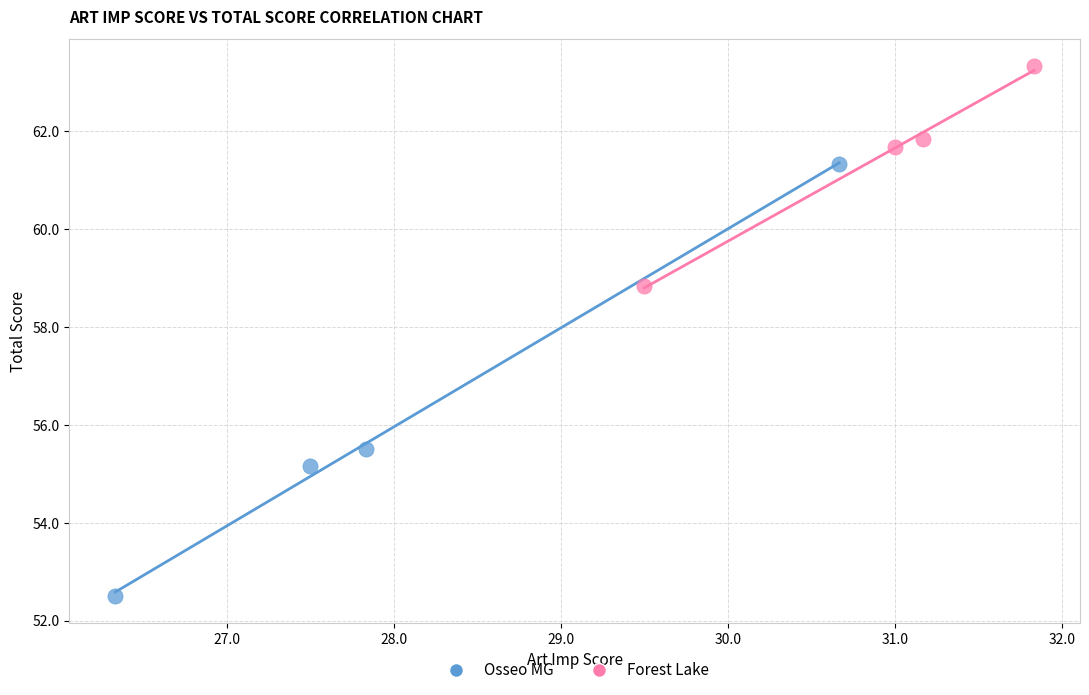

Which series reaches the minimum Y coordinate?

Osseo MG